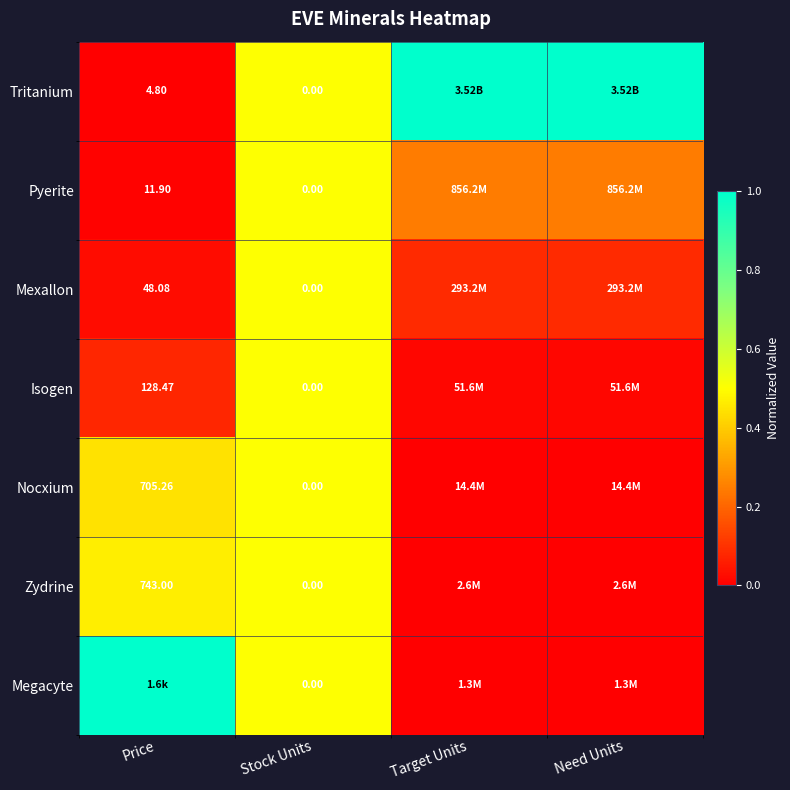

Rank the categories by Nocxium value from lowest to highest.

Target Units, Need Units, Price, Stock Units